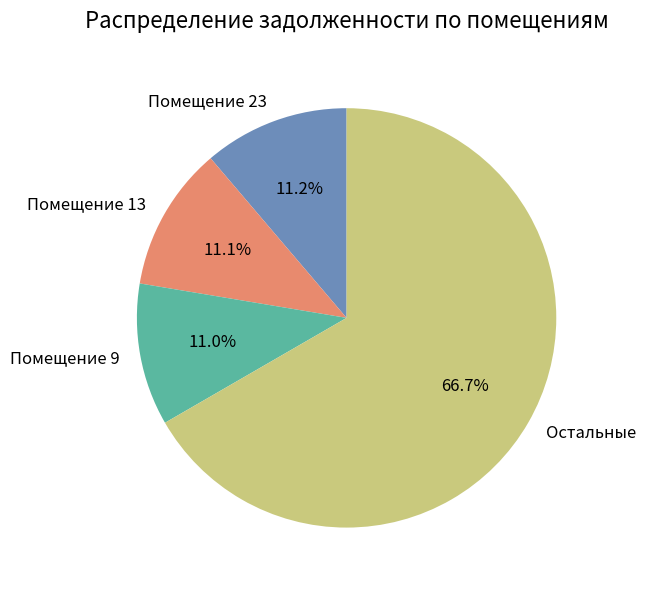

Does Помещение 13 account for over 50% of the chart?

No